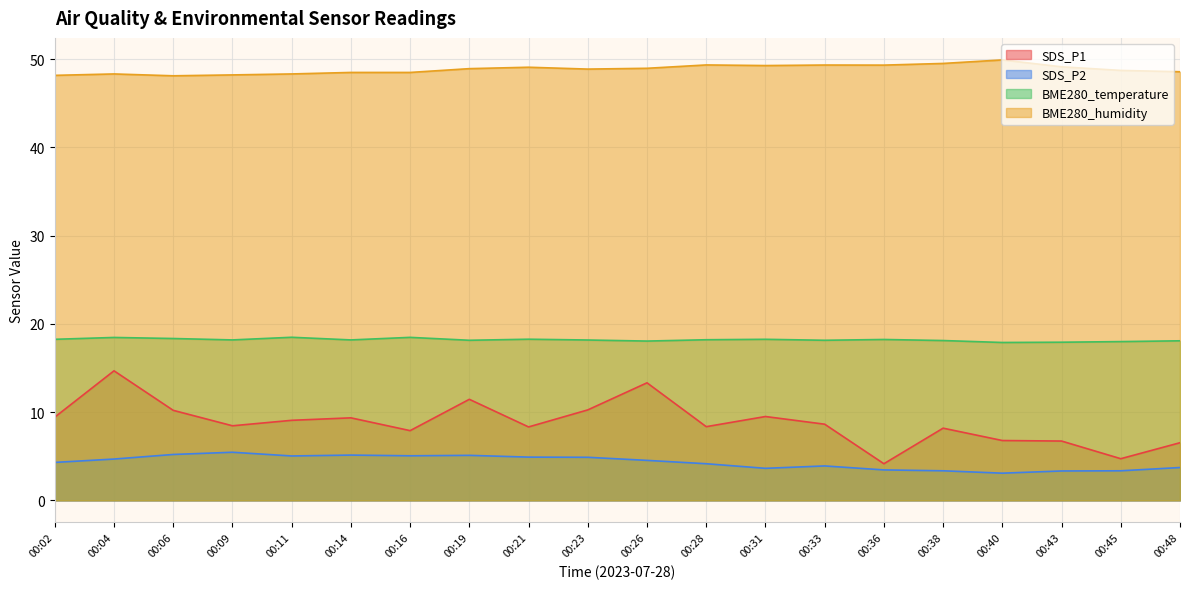

At which category is the sum across all series the highest?

00:04